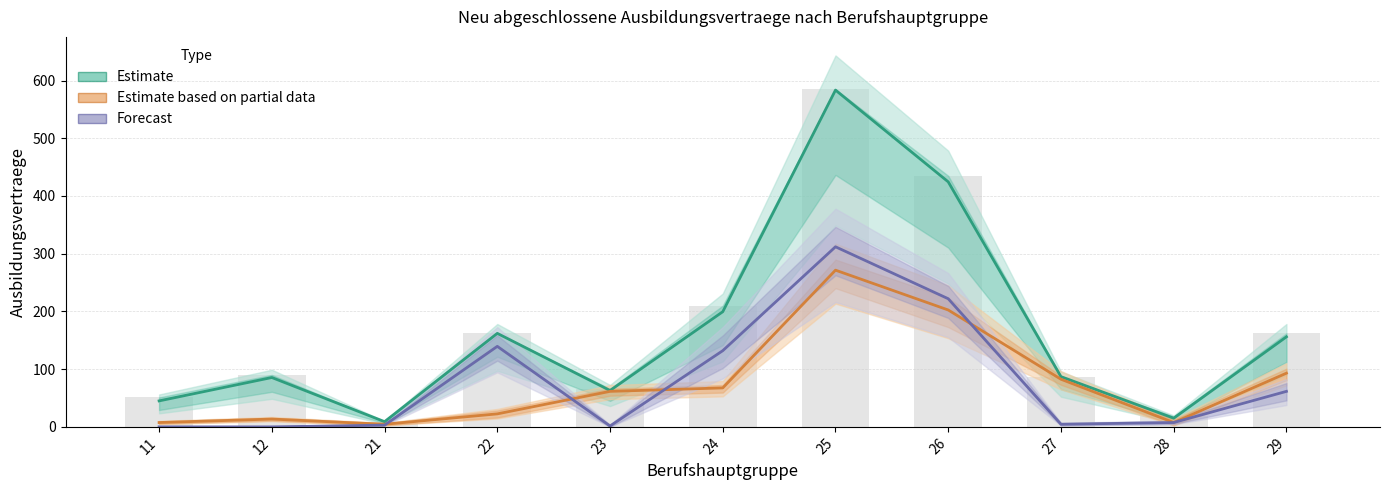

At which label is Estimate (gesamt) closest to 296?

24